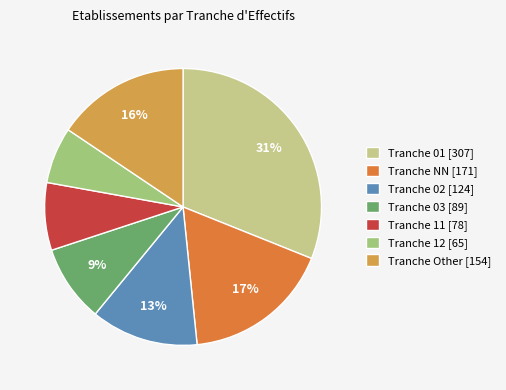

Between Tranche 11 [78] and Tranche Other [154], which is larger?

Tranche Other [154]